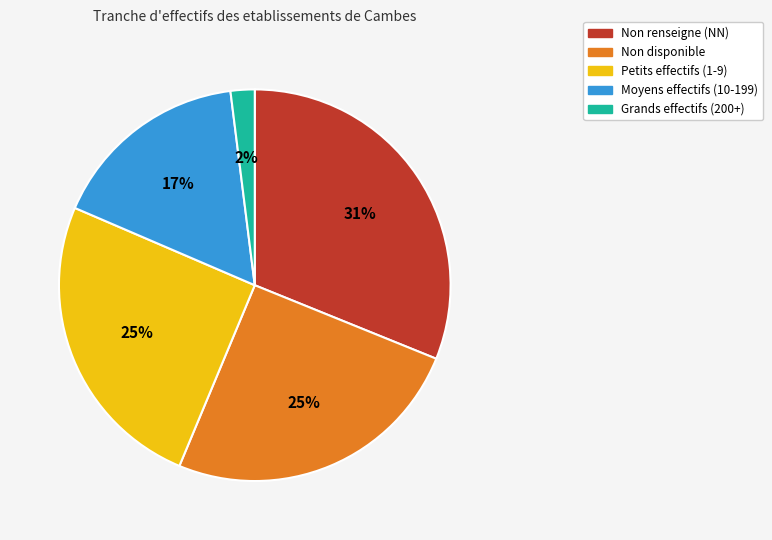

To the nearest percent, what is the difference between the largest and smallest slice percentages?

29%